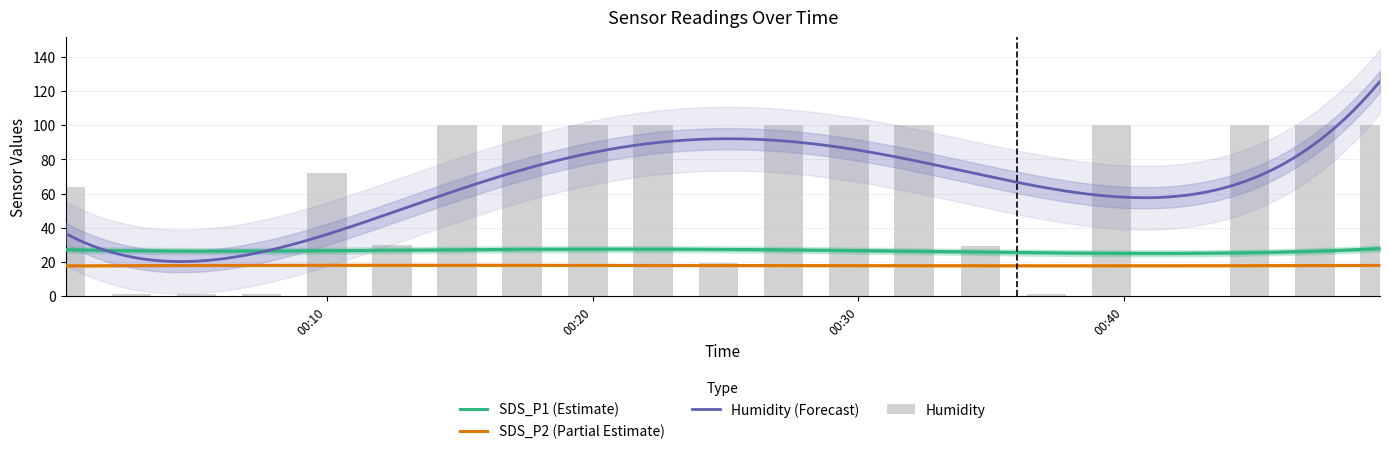

At which label does SDS_P2 first exceed 17?

2023/01/18 00:00:09